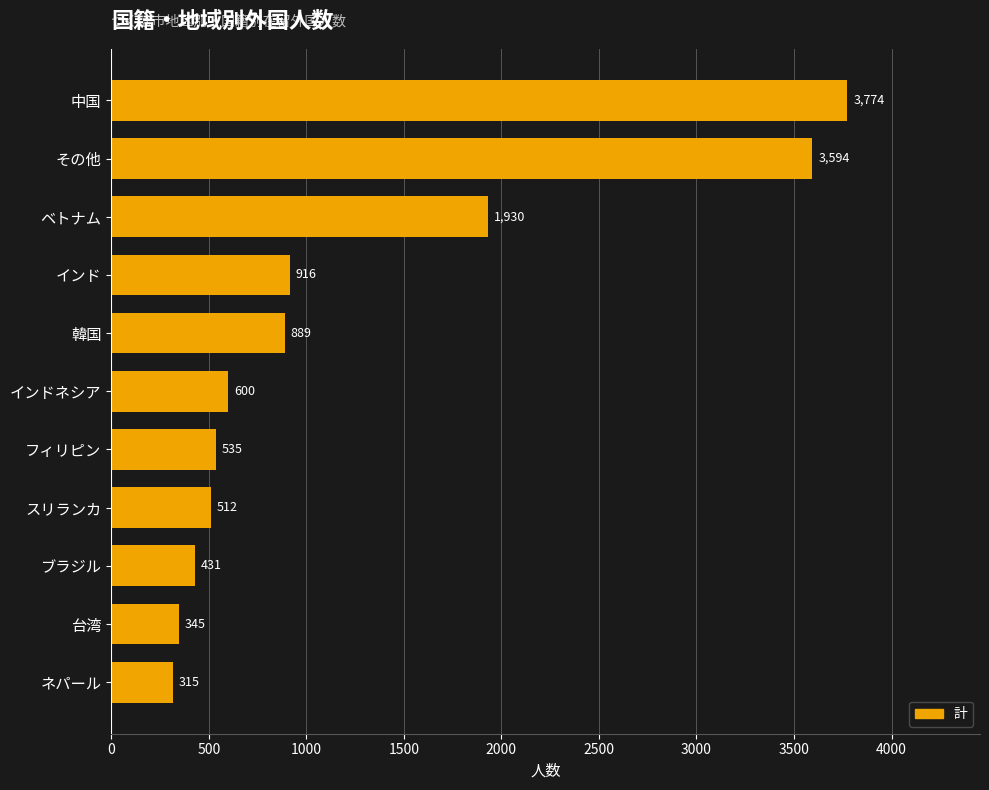

Reading top to bottom, transcribe all the data shown in this chart.

中国=3774	その他=3594	ベトナム=1930	インド=916	韓国=889	インドネシア=600	フィリピン=535	スリランカ=512	ブラジル=431	台湾=345	ネパール=315